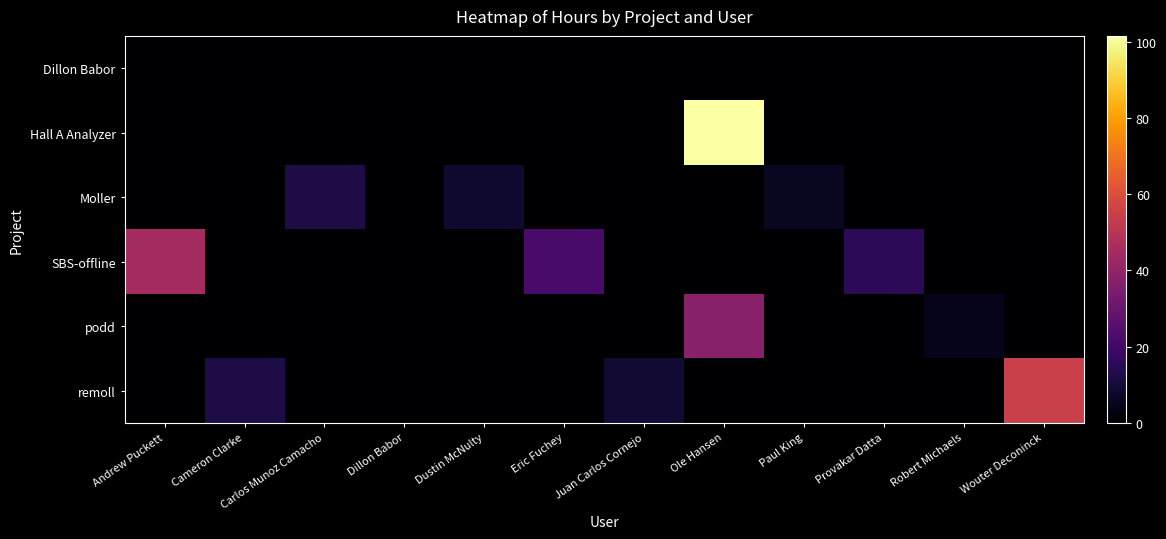

Rank the series by their maximum value, from highest to lowest.

Hall A Analyzer, remoll, SBS-offline, podd, Moller, Dillon Babor